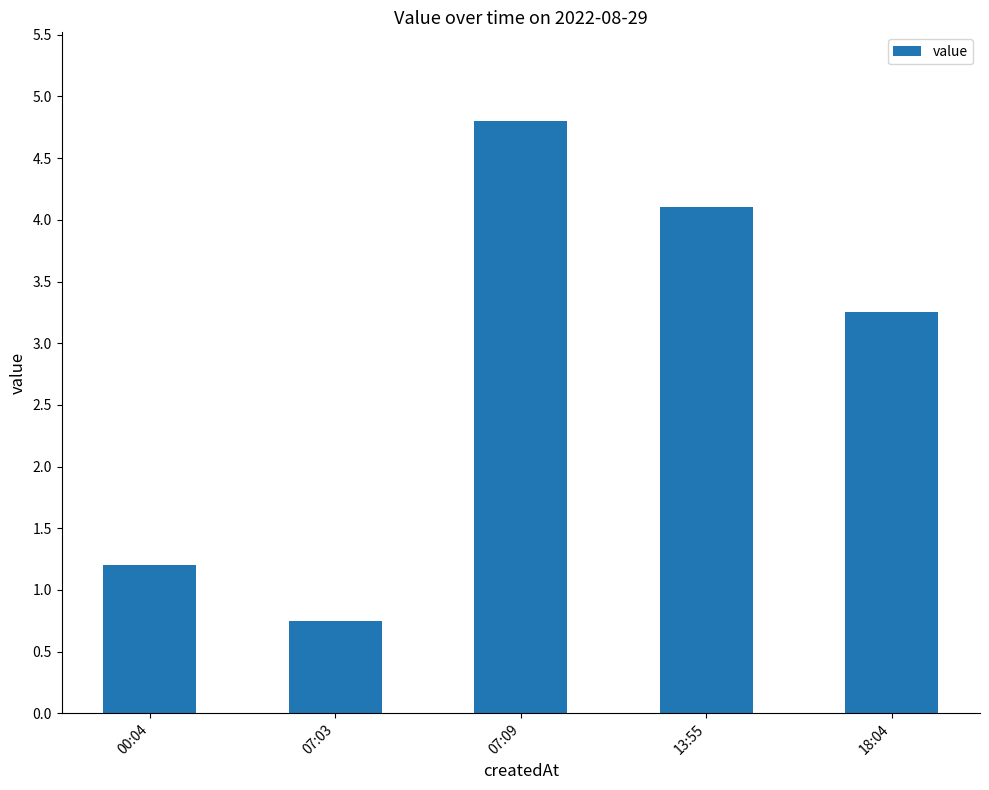

What is the greatest value displayed?

4.8